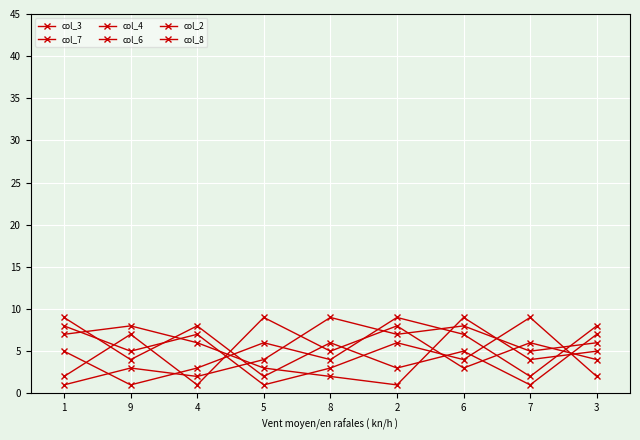

List the series in order of their peak value, lowest first.

col_3, col_7, col_4, col_6, col_2, col_8